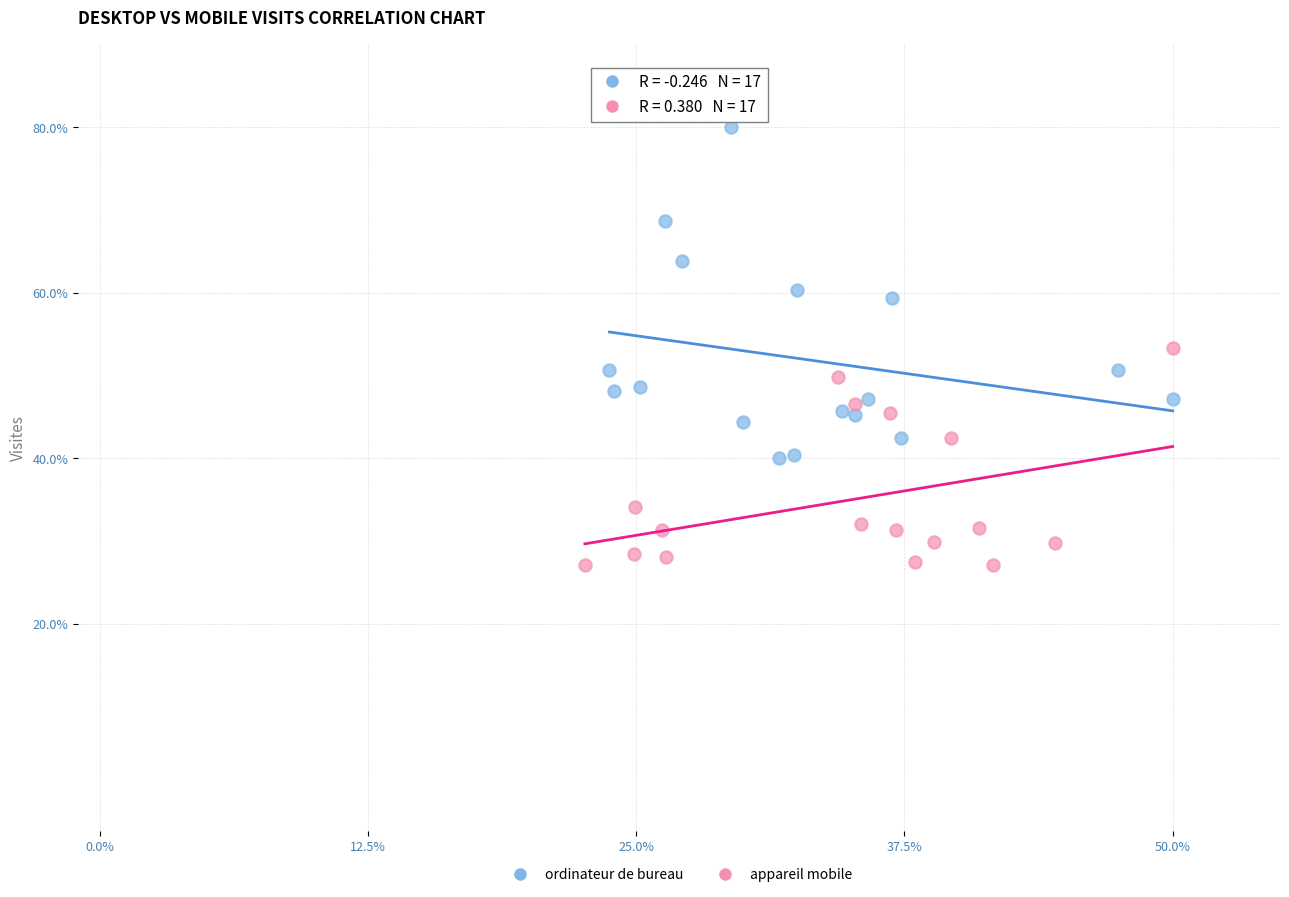

Which series reaches the minimum Y coordinate?

appareil mobile